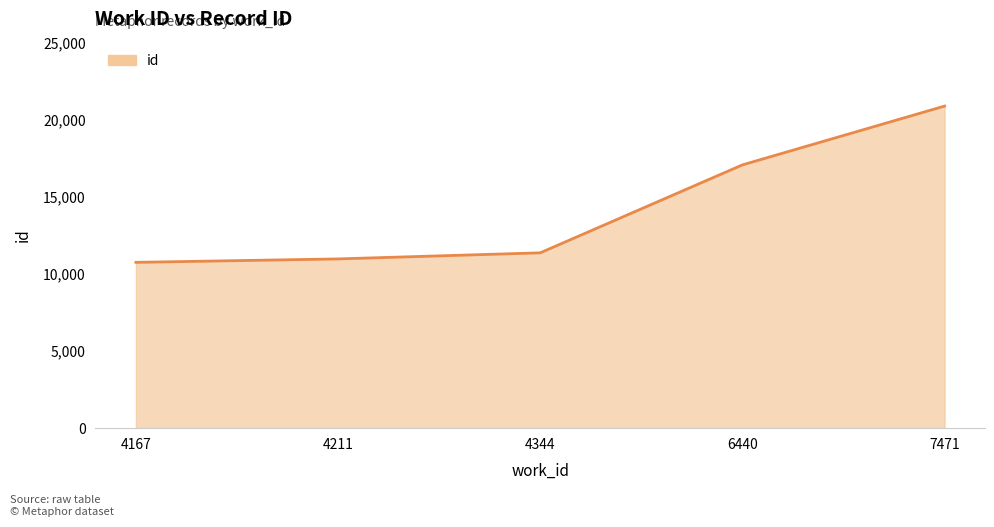

Which has a higher value, 7471 or 4167?

7471